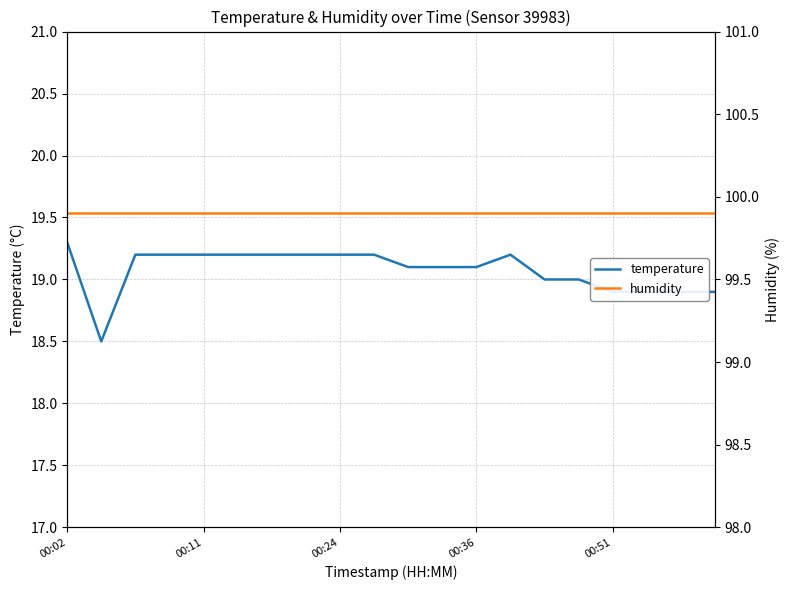

List the series in order of their peak value, highest first.

humidity, temperature